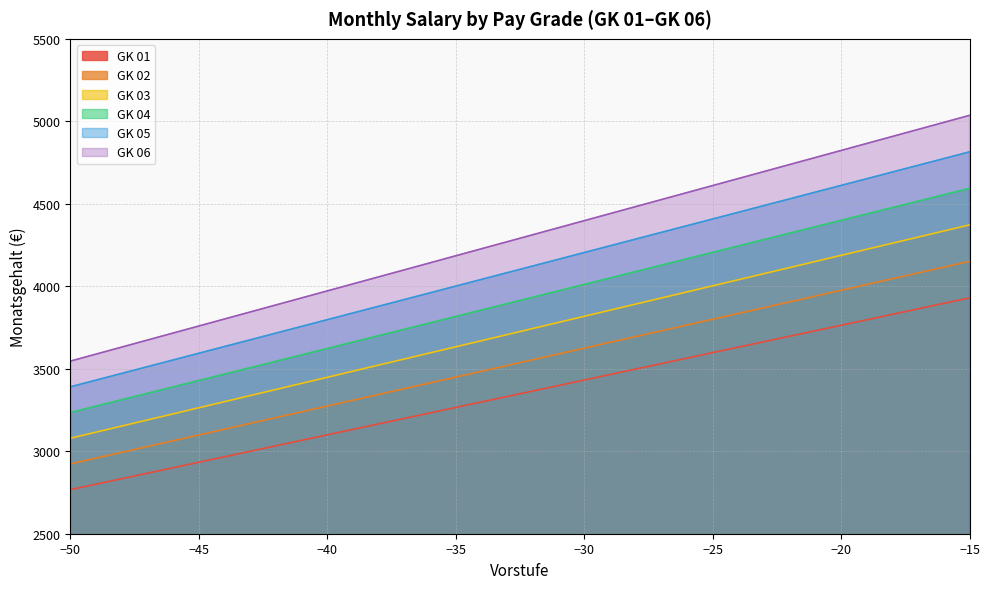

List the series in order of their overall mean, lowest first.

GK 01, GK 02, GK 03, GK 04, GK 05, GK 06